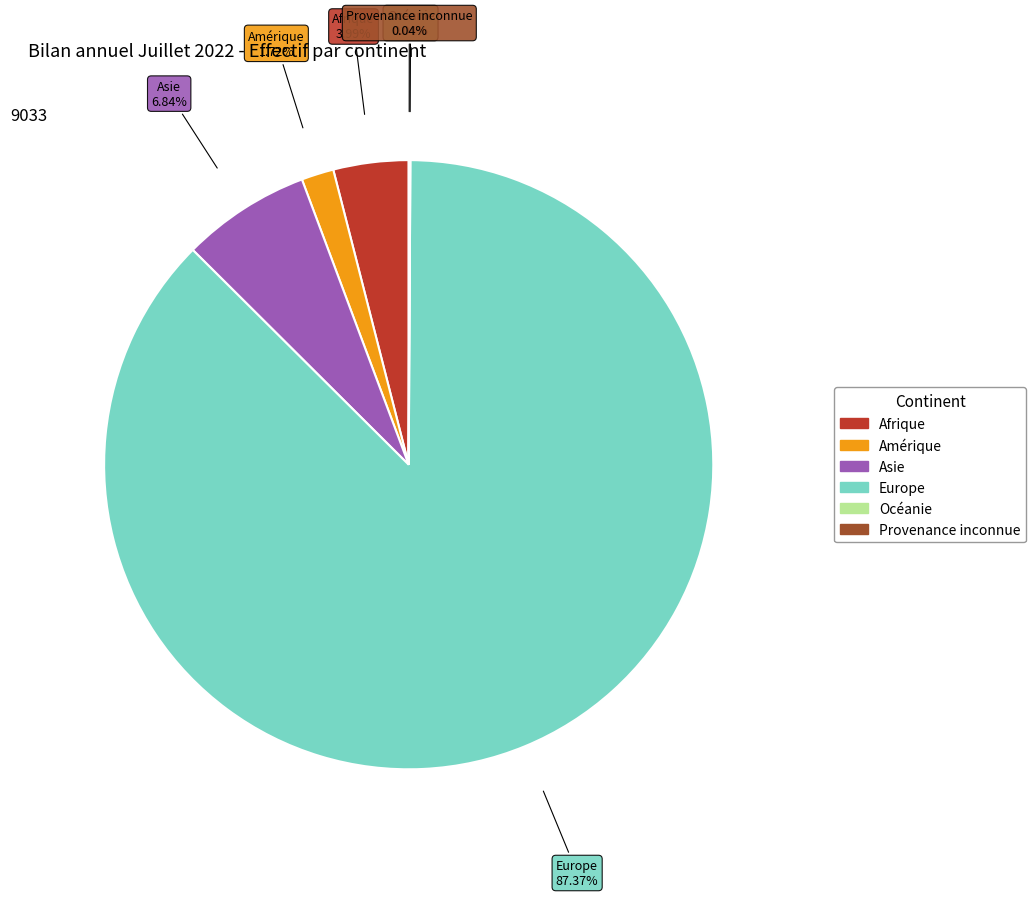

What percentage do Asie and Amérique together represent?

8.6%